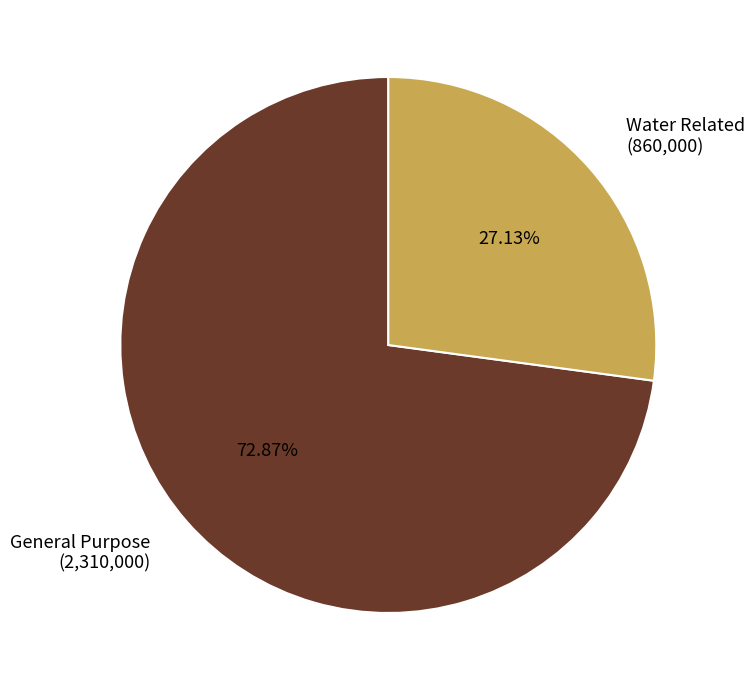

Which has a higher value, Water Related or General Purpose?

General Purpose